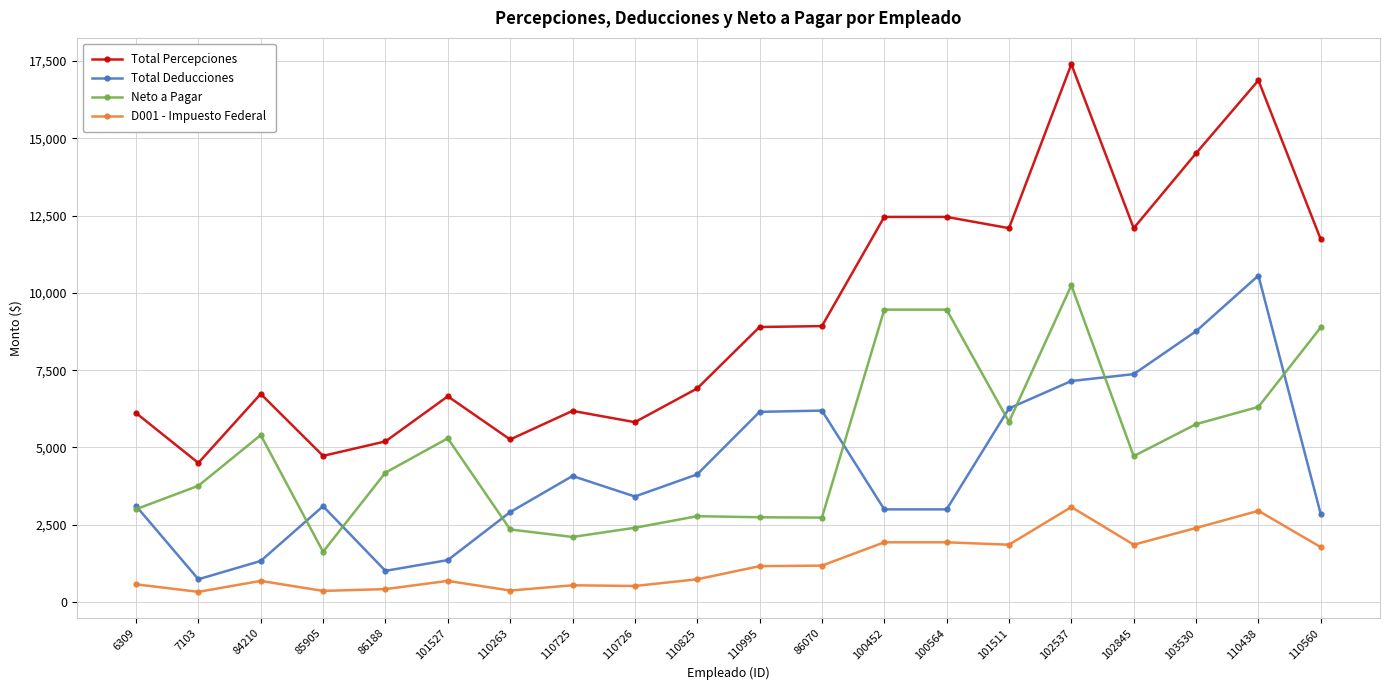

Rank the series by their maximum value, from lowest to highest.

D001 - Impuesto Federal, Neto a Pagar, Total Deducciones, Total Percepciones